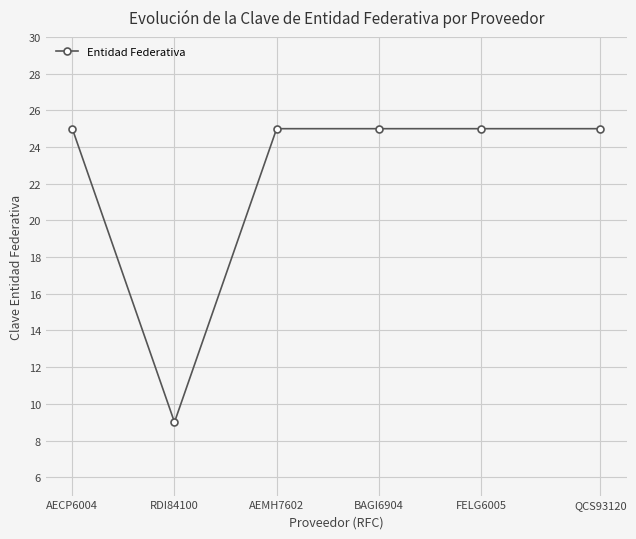

What is the label of the 6th point from the left?

QCS93120